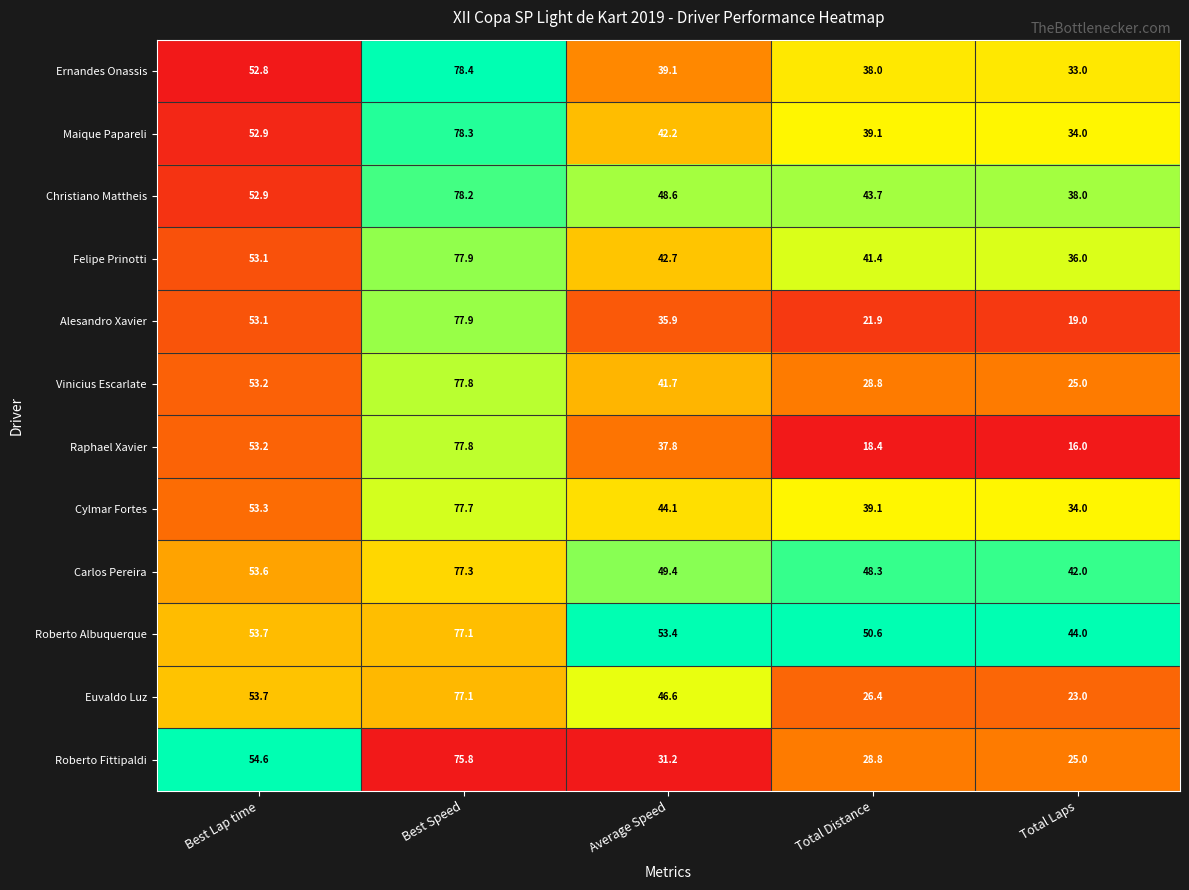

Which series has the largest total across all categories?

Roberto Albuquerque